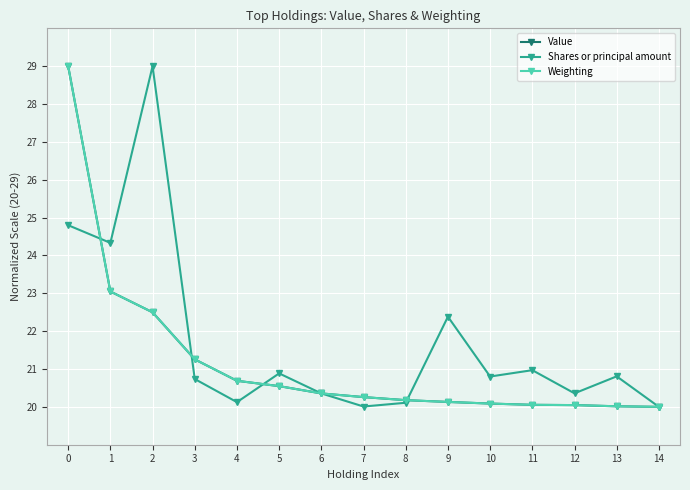

Where is Value nearest to the value 24?

1